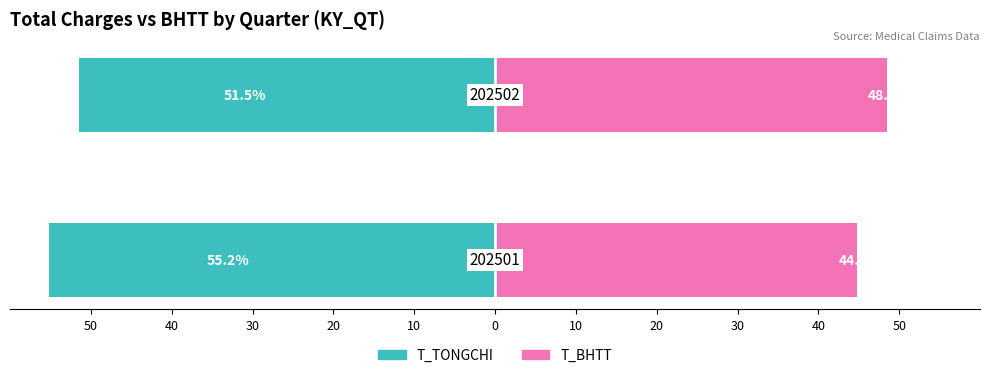

How many data points in T_BHTT are above 48?

1